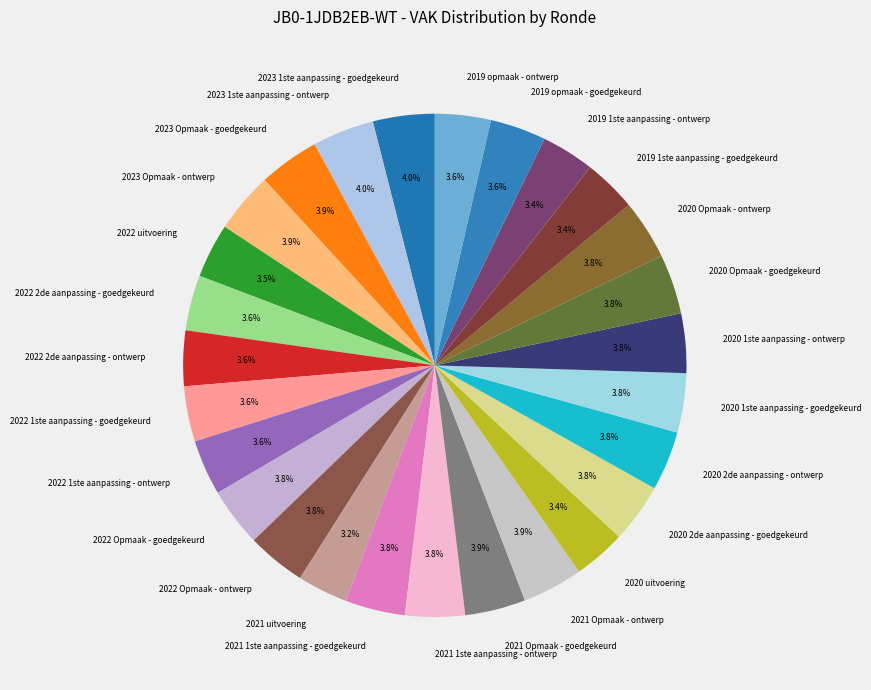

What is the ratio of the value at 2023 1ste aanpassing - goedgekeurd to the value at 2022 1ste aanpassing - ontwerp?

1.1